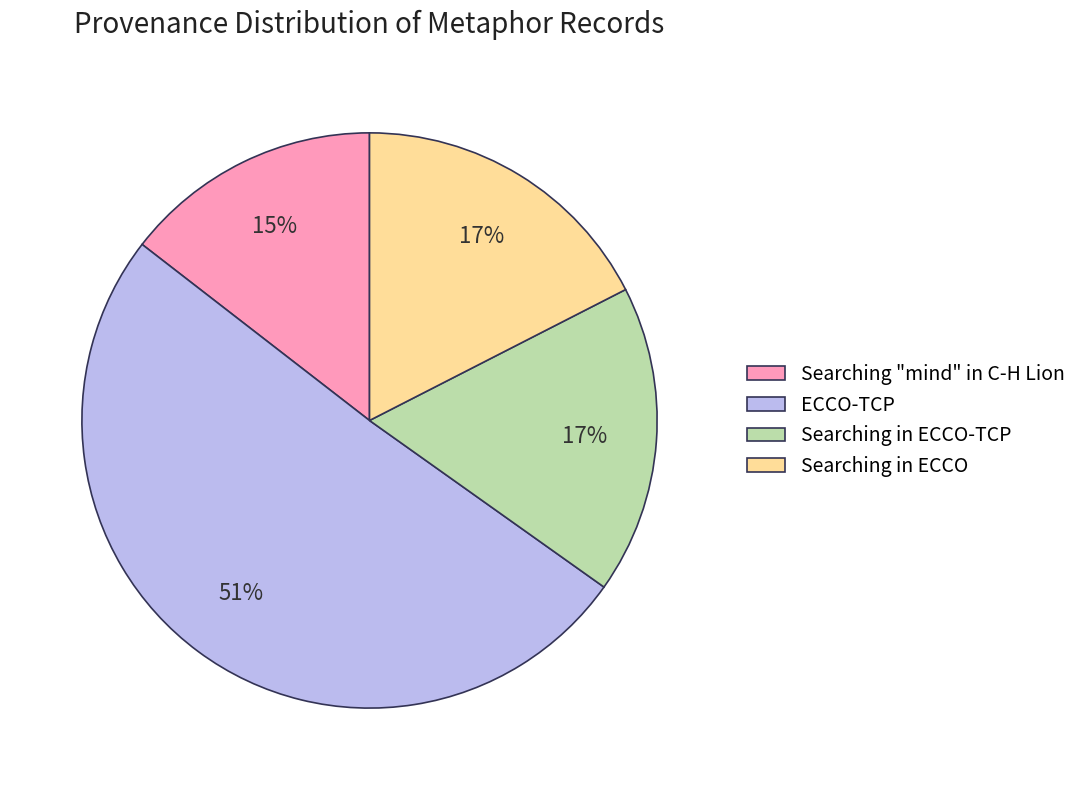

To the nearest percent, what is the difference between the largest and smallest slice percentages?

36%